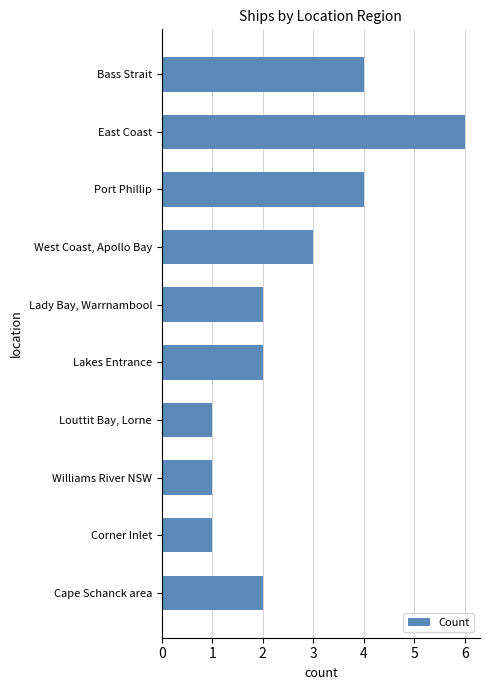

True or false: the data shows 0 at Williams River NSW.

False